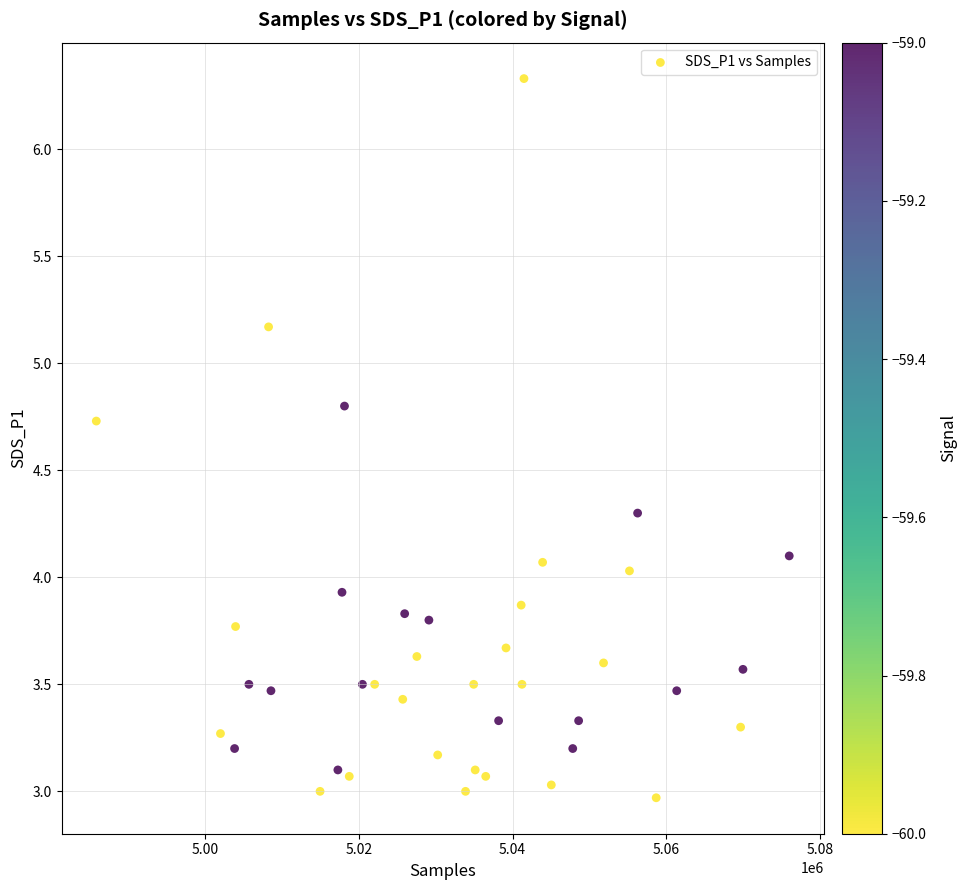

What is the range of X values (max minus min)?

90076.0